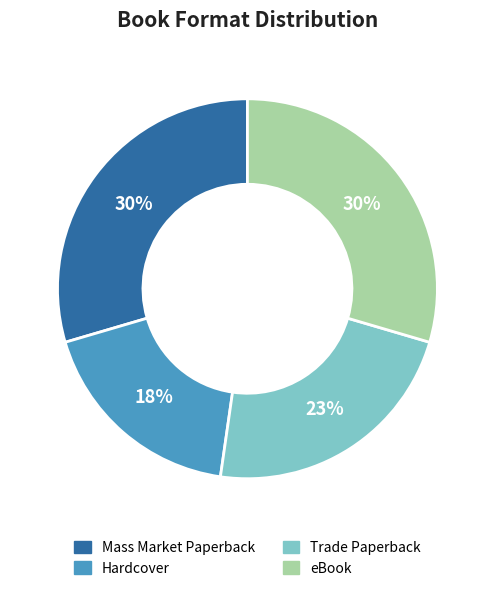

To the nearest percent, what is the average slice percentage?

25%